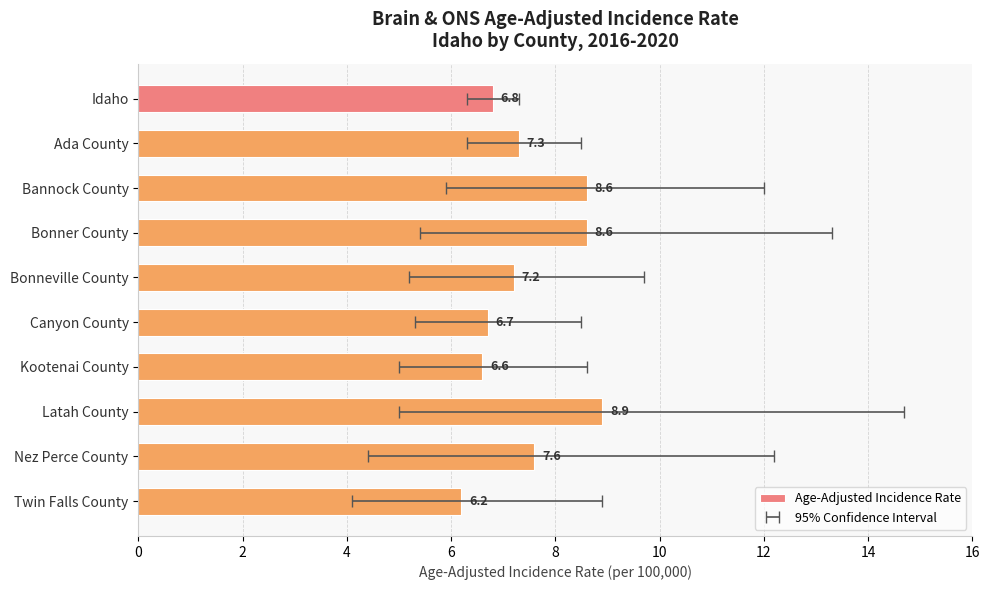

What is the greatest value displayed?

8.9